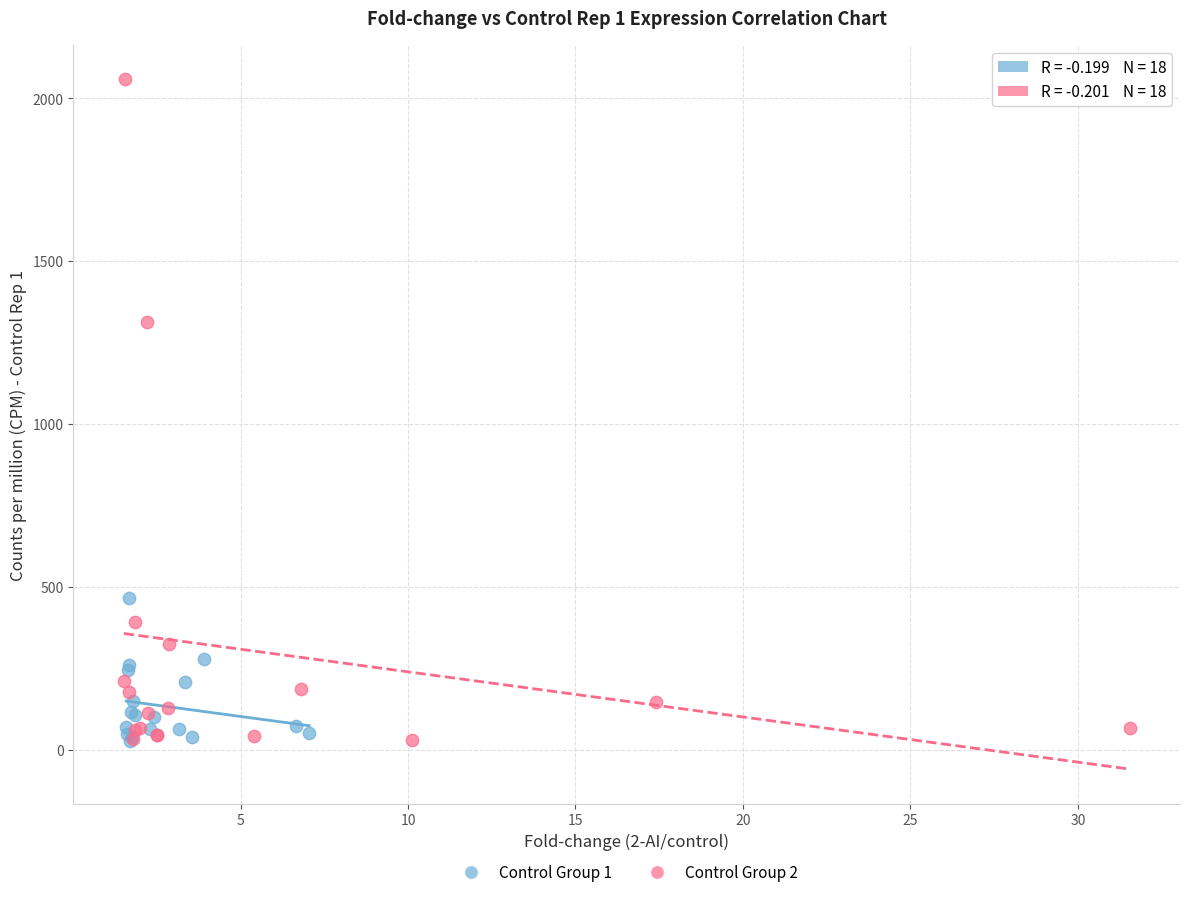

What are all the series names shown in the legend?

Control Group 1, Control Group 2